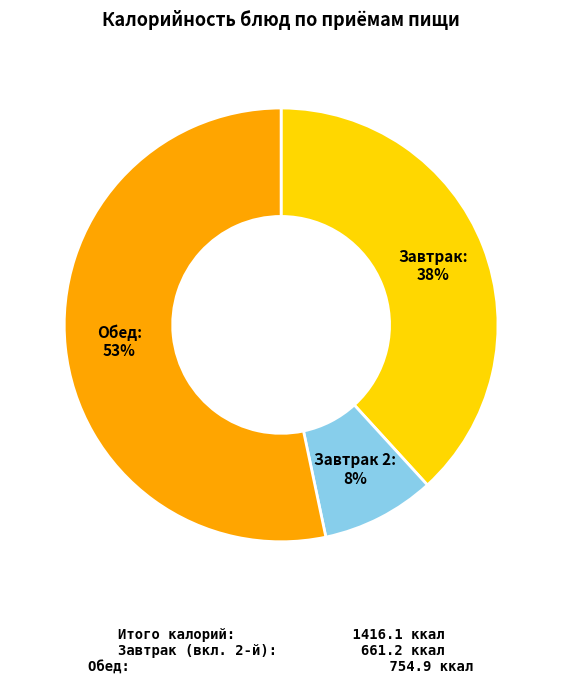

To the nearest percent, what is the average slice percentage?

33%